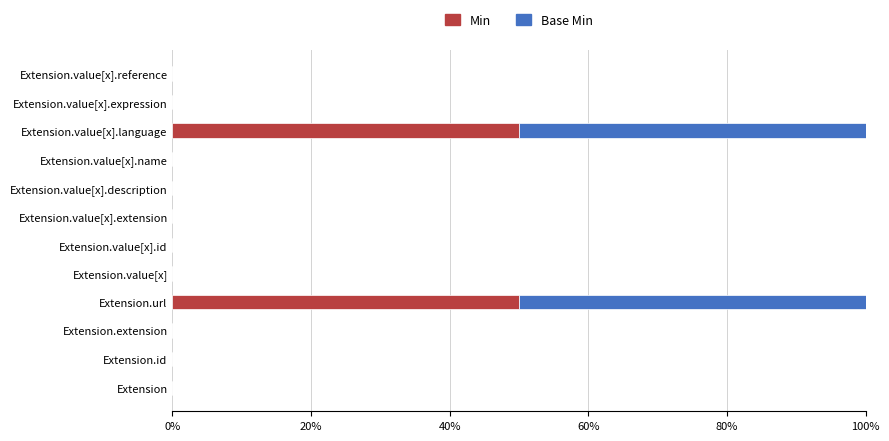

What are all the series names shown in the legend?

Min, Base Min